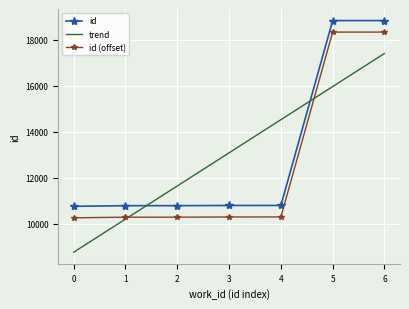

What is the total value across all series at 4?

35642.6